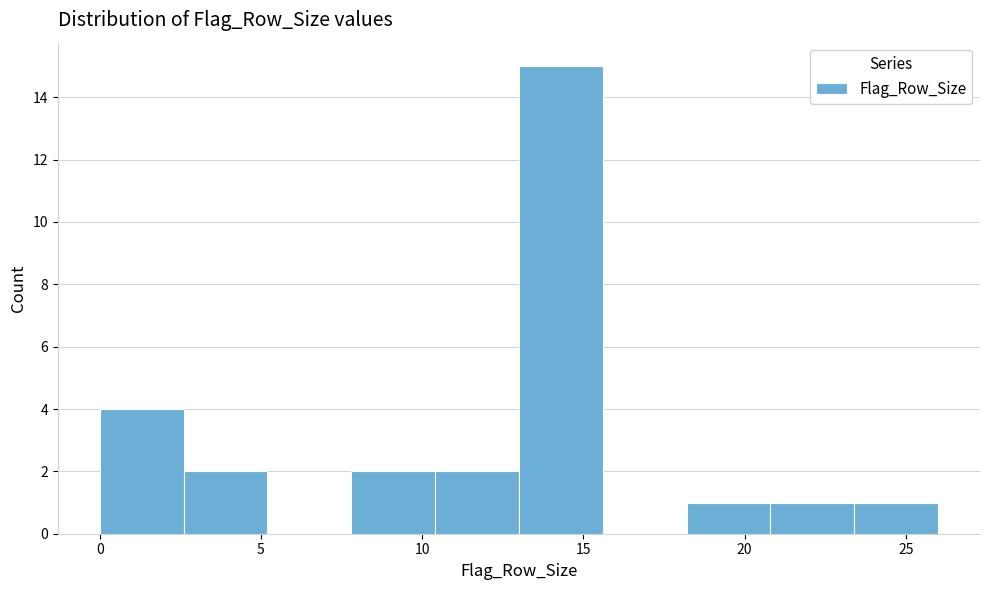

What is the height of the bar covering 18.2 to 20.8 on the x-axis? Neither the bar edges nor the heights are printed on the chart, so give them approximately, as read against the axes.

1